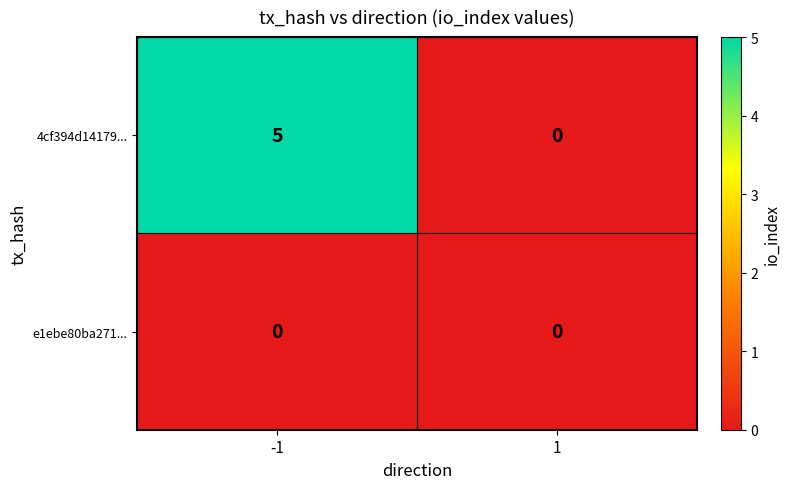

True or false: e1ebe80ba271... has a value of 0 at 1.

True